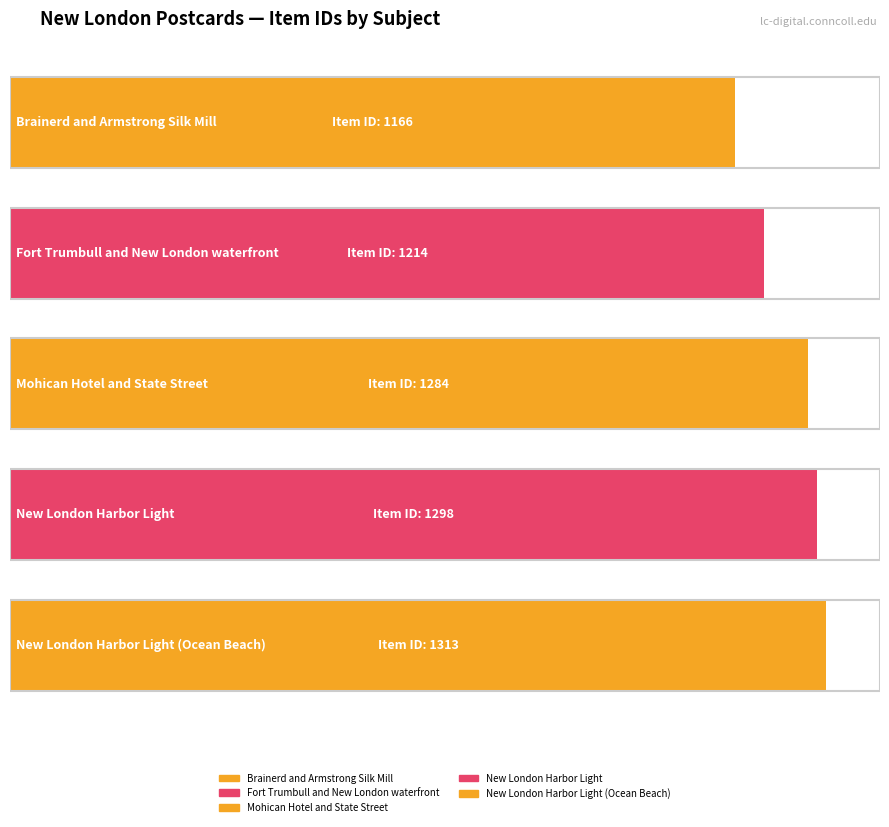

At which label does the data first exceed 1284?

New London Harbor Light